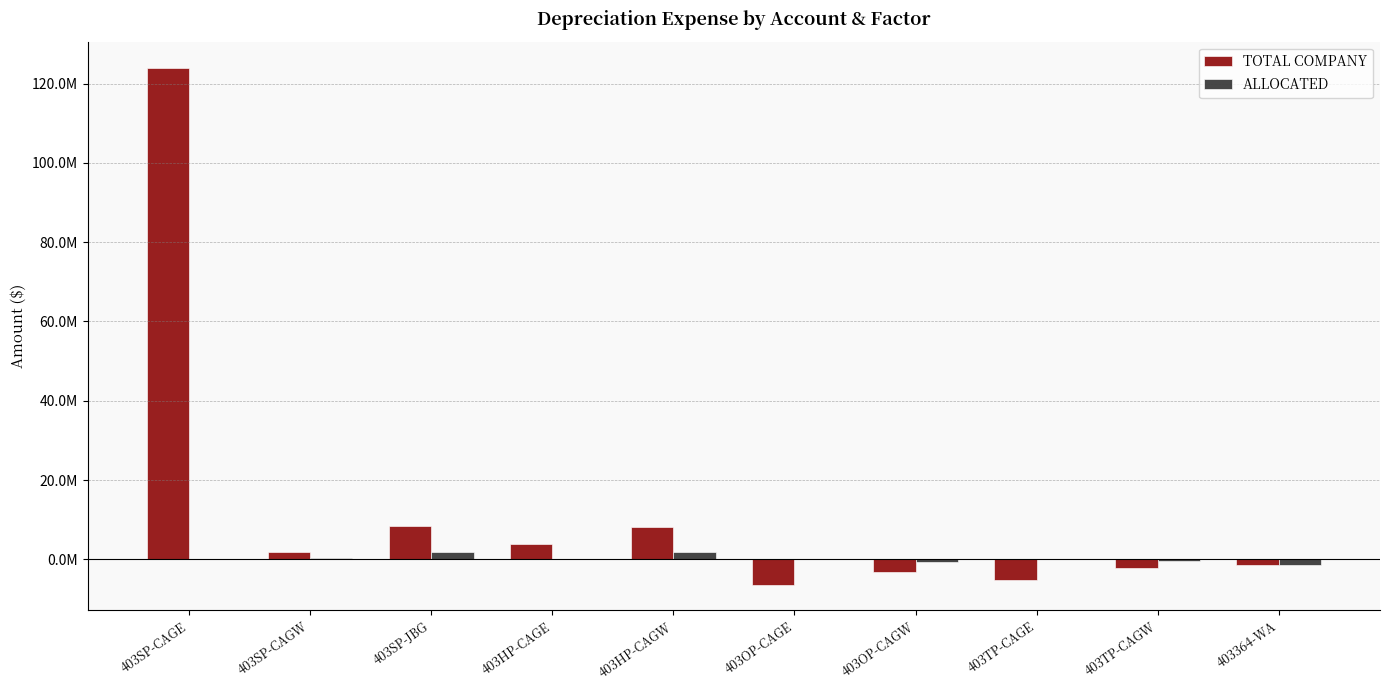

Rank the series by their maximum value, from highest to lowest.

TOTAL COMPANY, ALLOCATED